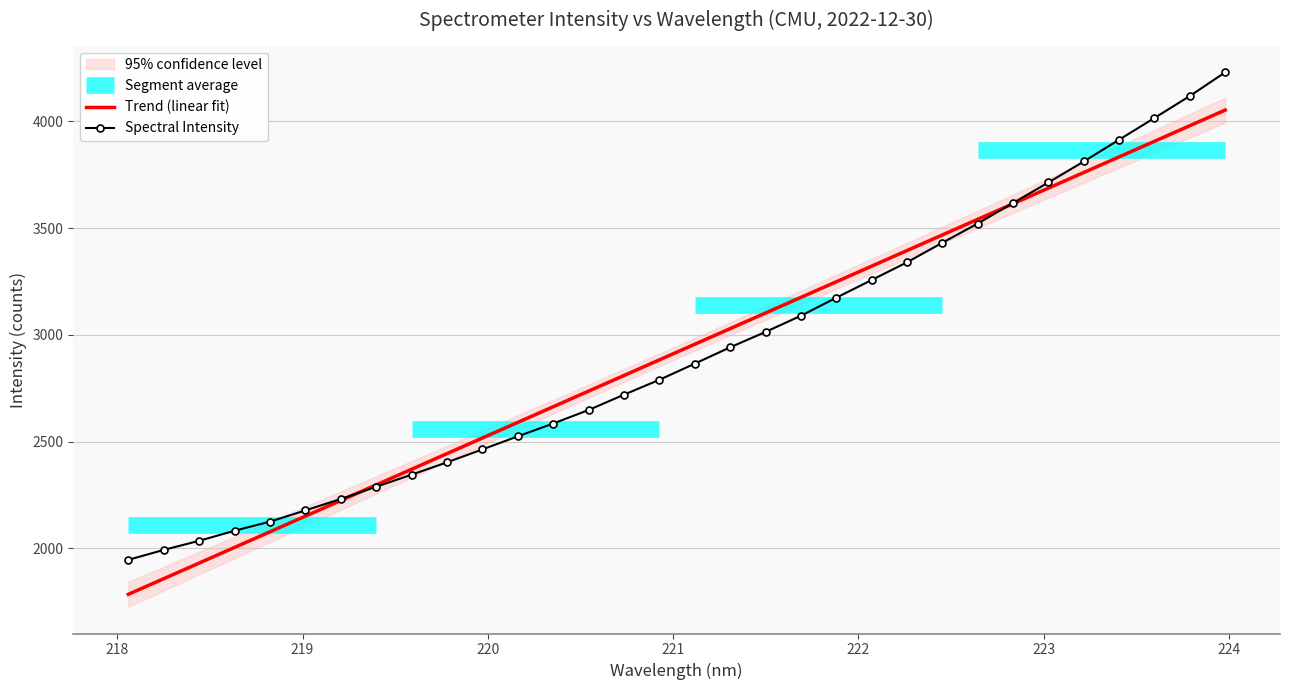

Does the chart have visible grid lines?

Yes